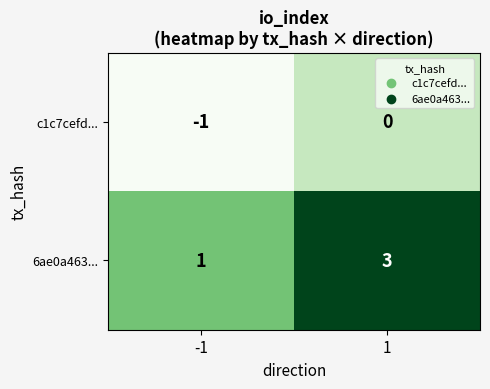

What is the smallest value displayed?

-1